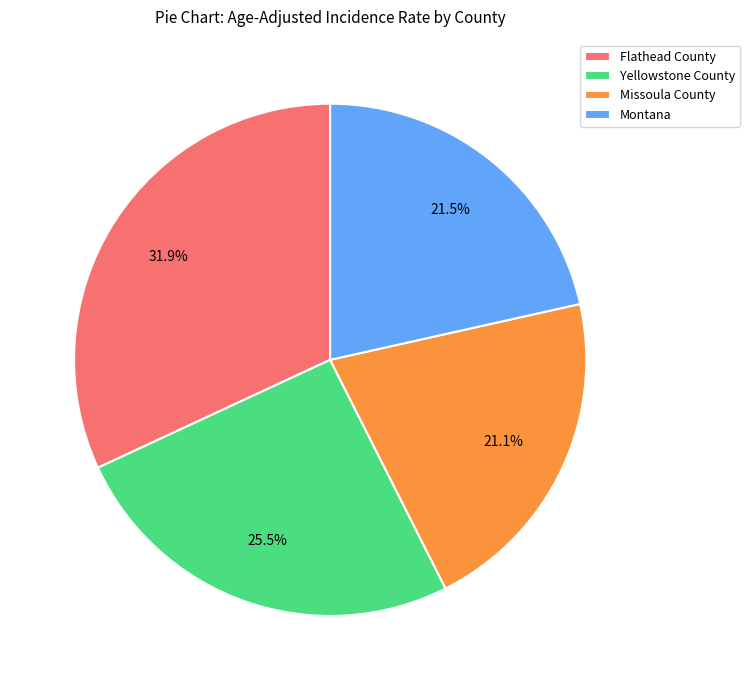

Is there any slice that represents more than half of the pie?

No